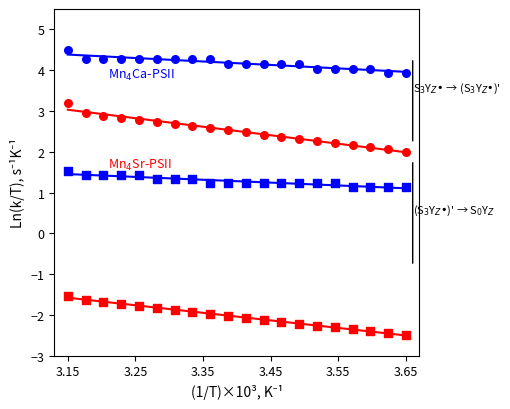

Which series contains the lowest Y value?

Mn4Sr-PSII